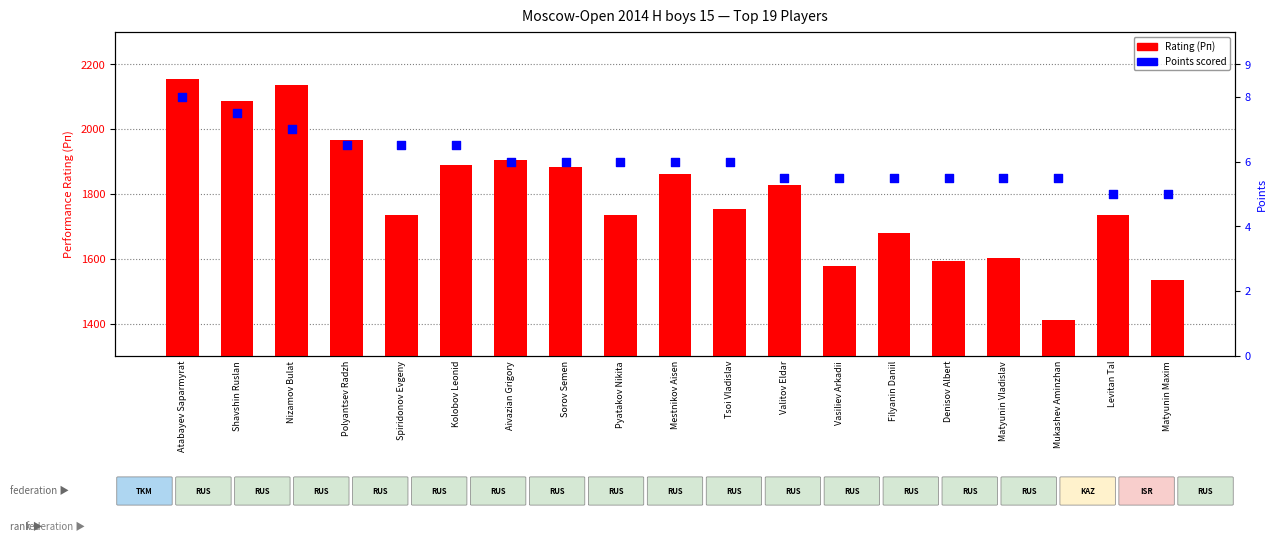

What is the total value across all series at Levitan Tal?

1740.0